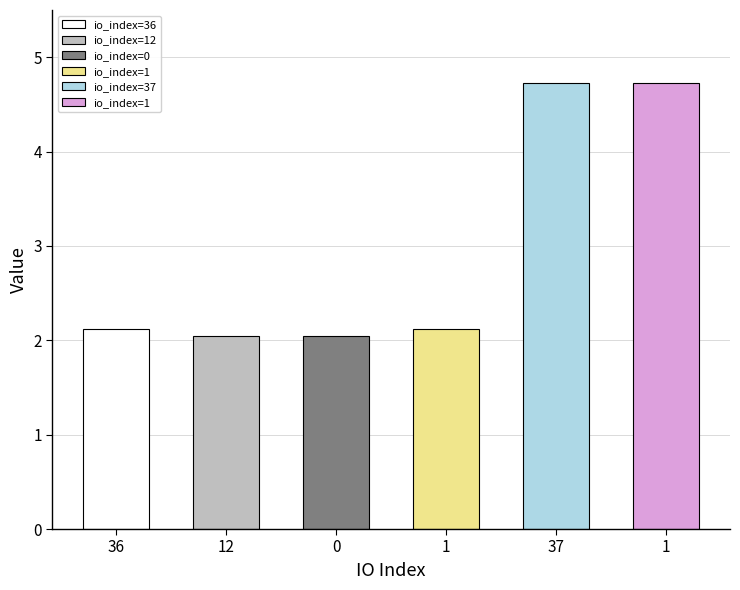

The value at 1 is 4.7. True or false?

True